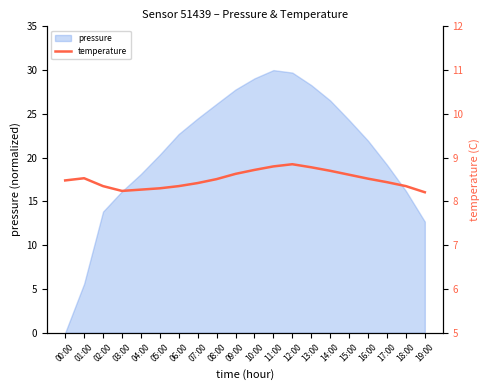

True or false: pressure has a value of 35.6 at 07:00.

False